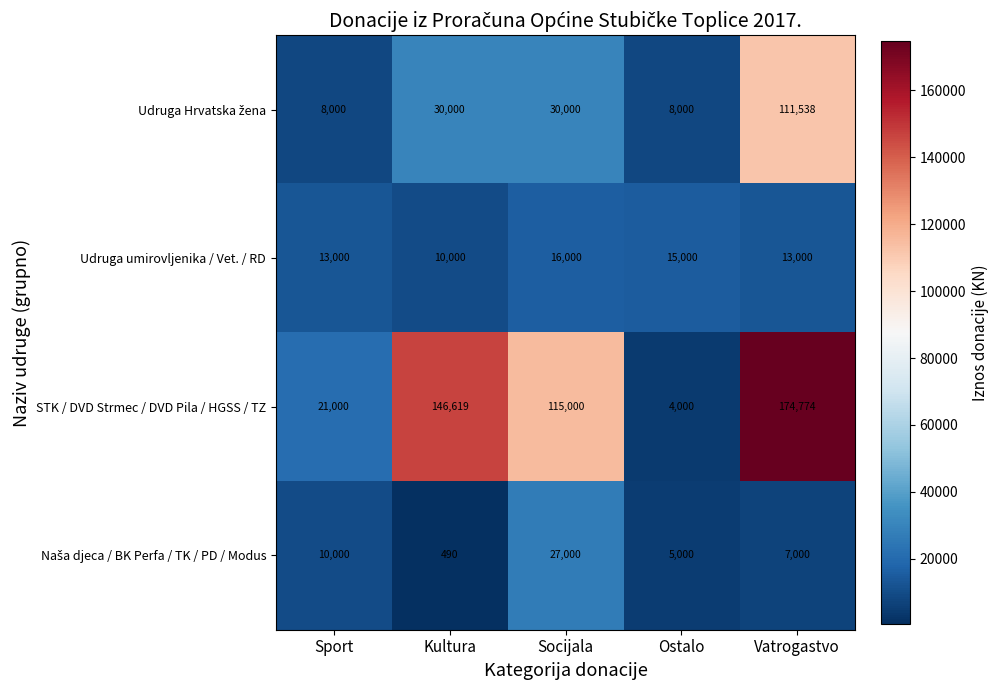

At which category does the chart reach its minimum across all series?

Kultura